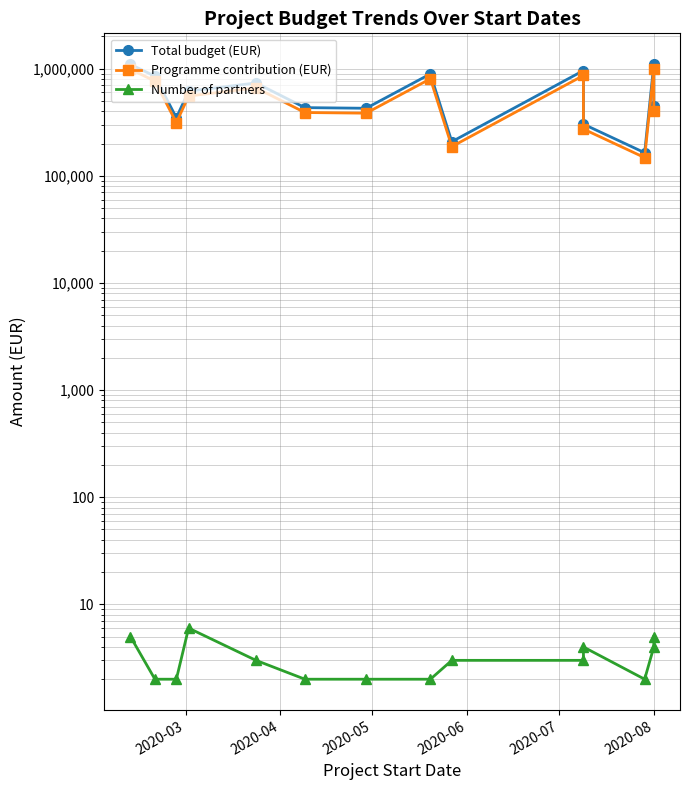

How many interior local valleys does the Total budget (EUR) series have?

4